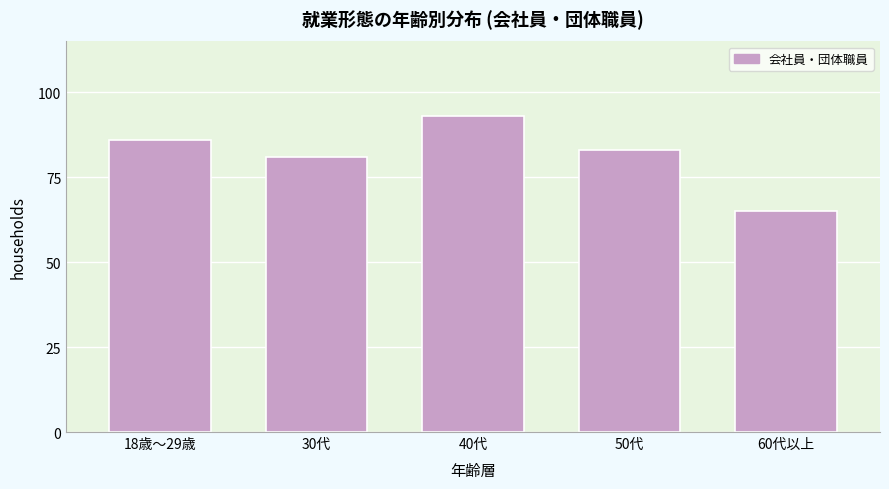

Reading left to right, transcribe all the data shown in this chart.

18歳～29歳=86	30代=81	40代=93	50代=83	60代以上=65